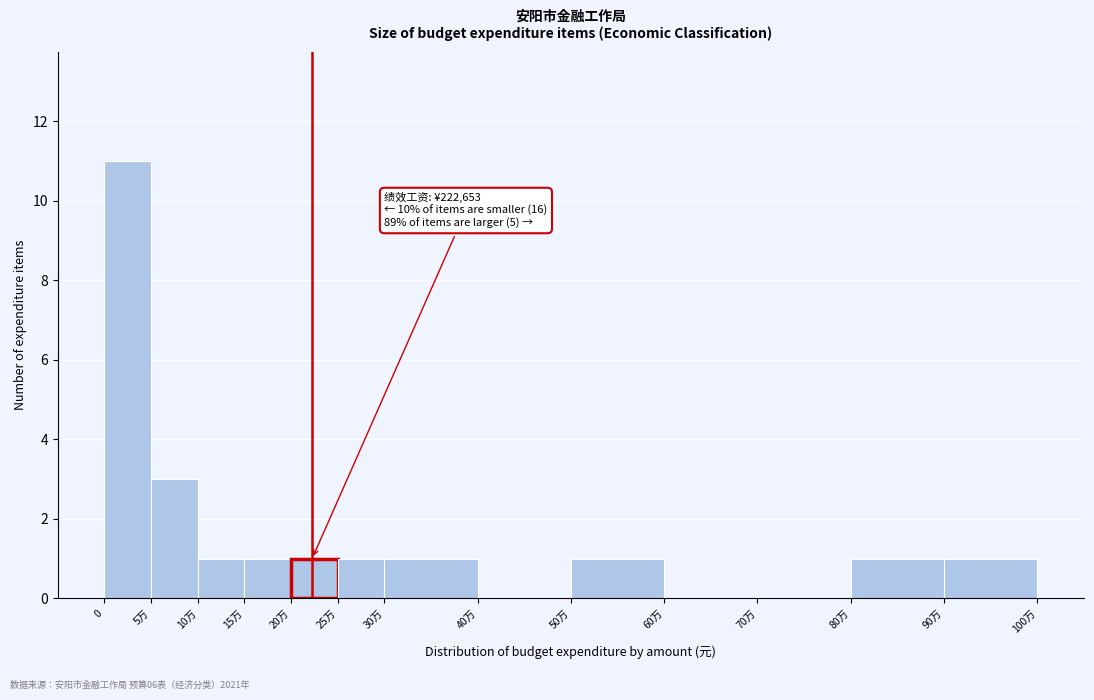

Reading right to left, extract all data points from this chart.

90万=1	80万=1	70万=0	60万=0	50万=1	40万=0	30万=1	25万=1	20万=1	15万=1	10万=1	5万=3	0=11